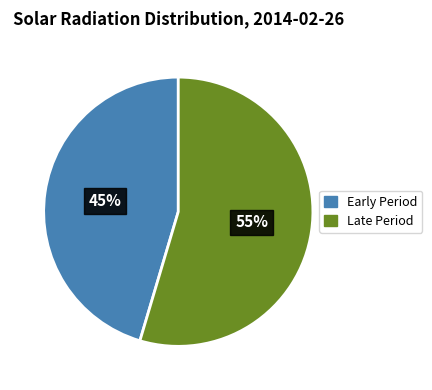

Does any single category account for the majority?

Yes